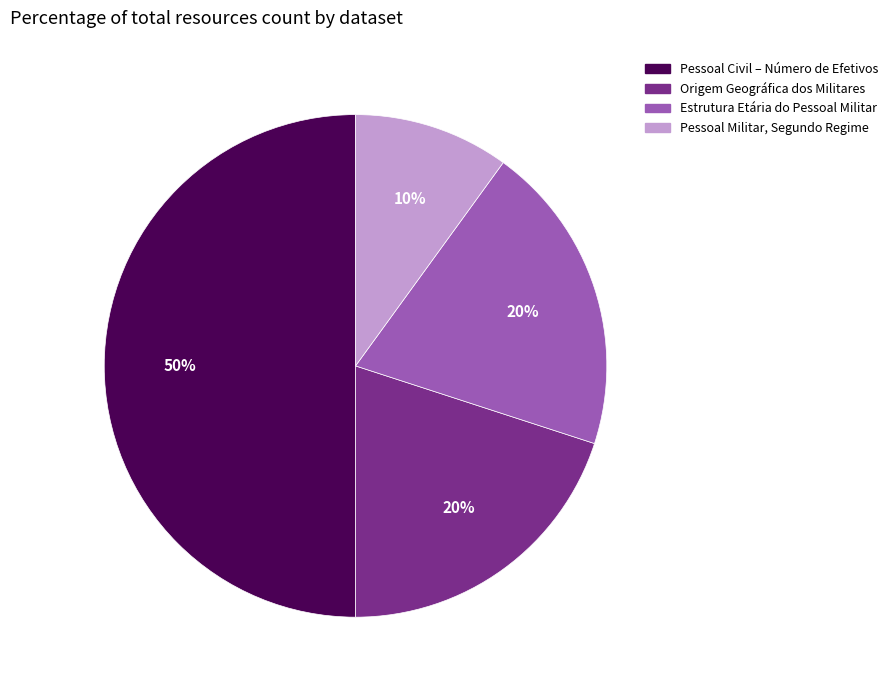

Combined, do Pessoal Civil – Número de Efetivos and Pessoal Militar, Segundo Regime account for over 50%?

Yes